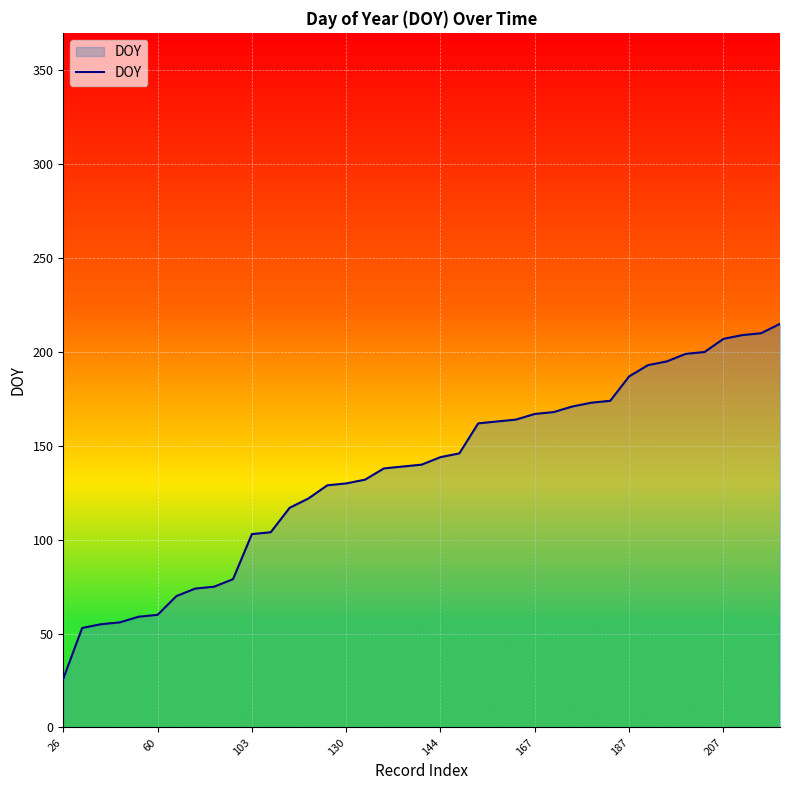

What is the difference between the maximum and minimum values?

189